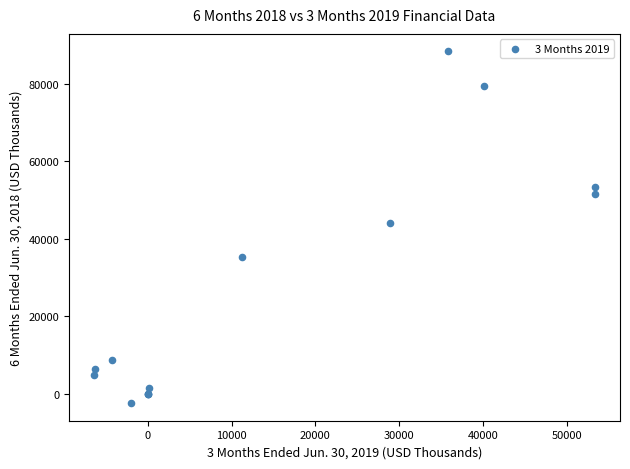

What Y value in the scatter plot is closest to 42973?

44086.0